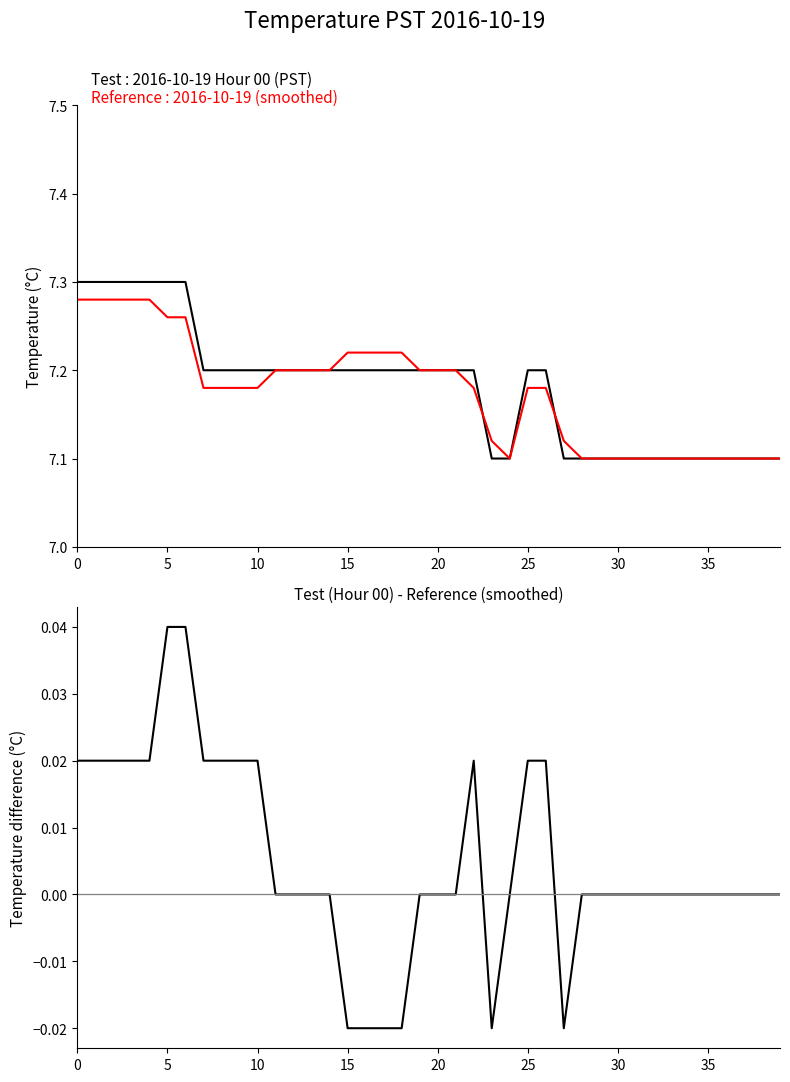

What is the label of the 11th point from the right?

29